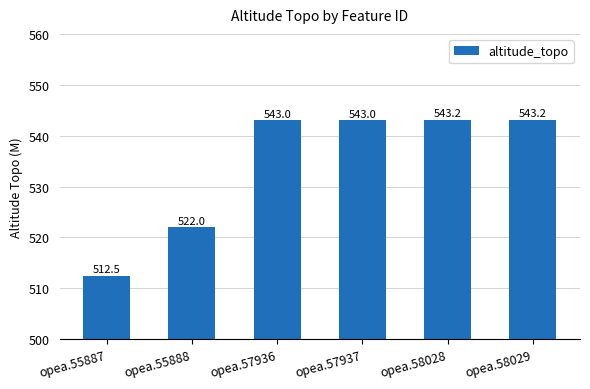

Which has a higher value, opea.55888 or opea.55887?

opea.55888